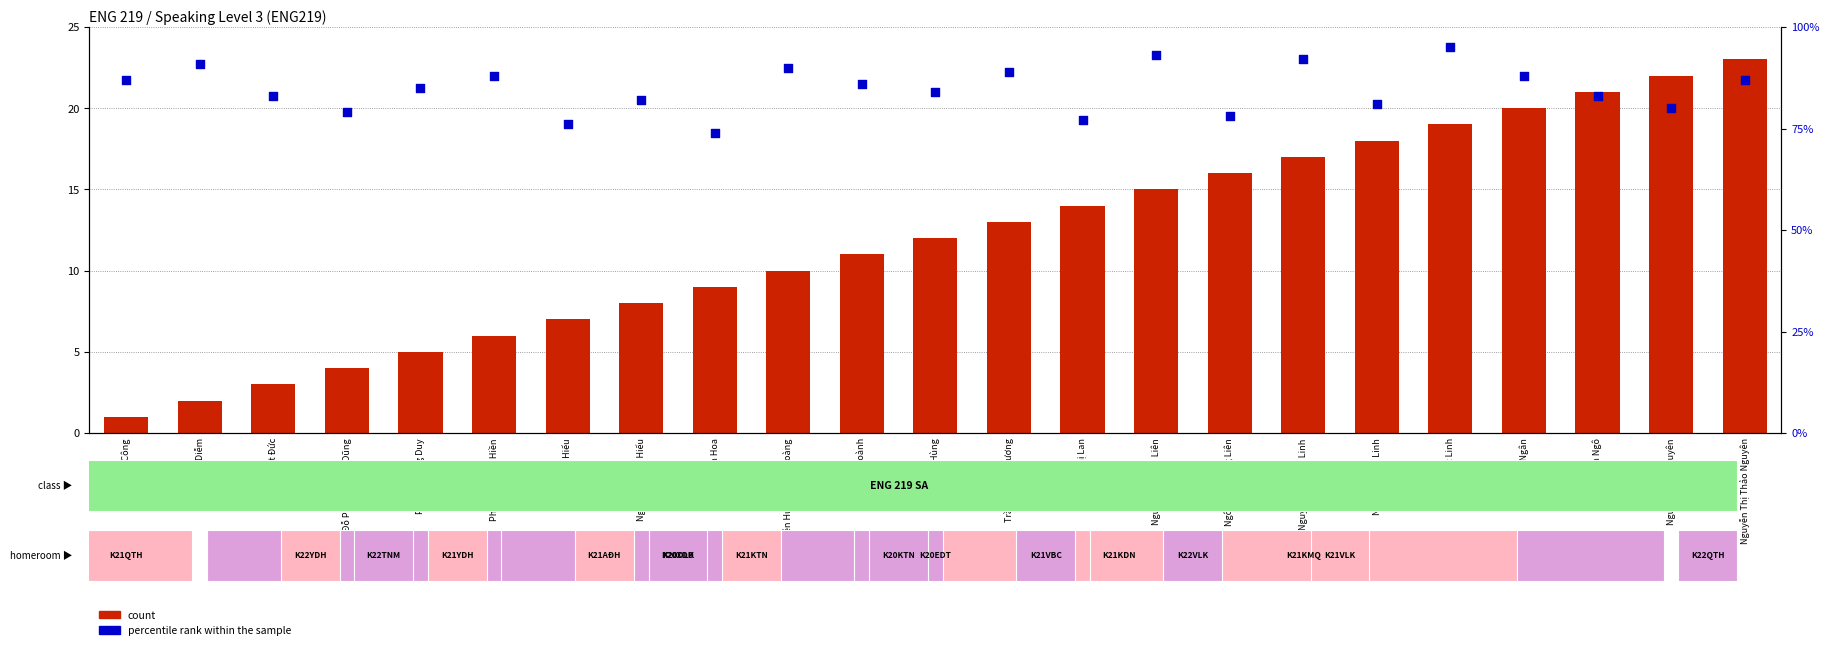

Is the value of percentile rank within the sample at Phan Phương Duy greater than the value of count at Nguyễn Huỳnh Minh Hoàng?

Yes